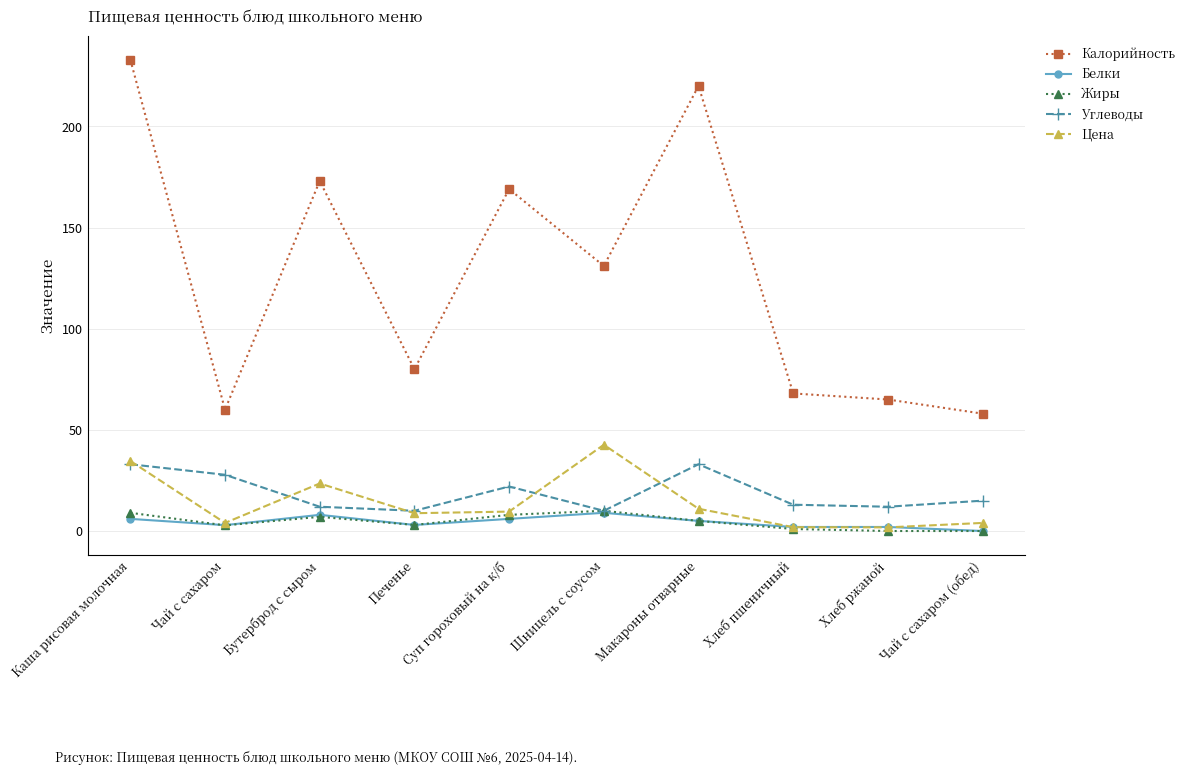

Which series has the largest total across all categories?

Калорийность